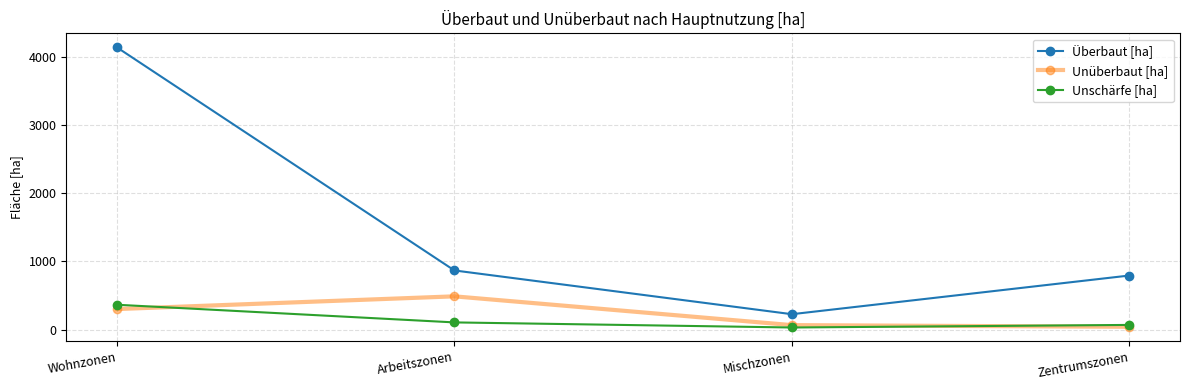

What is the label of the 3rd point from the right?

Arbeitszonen